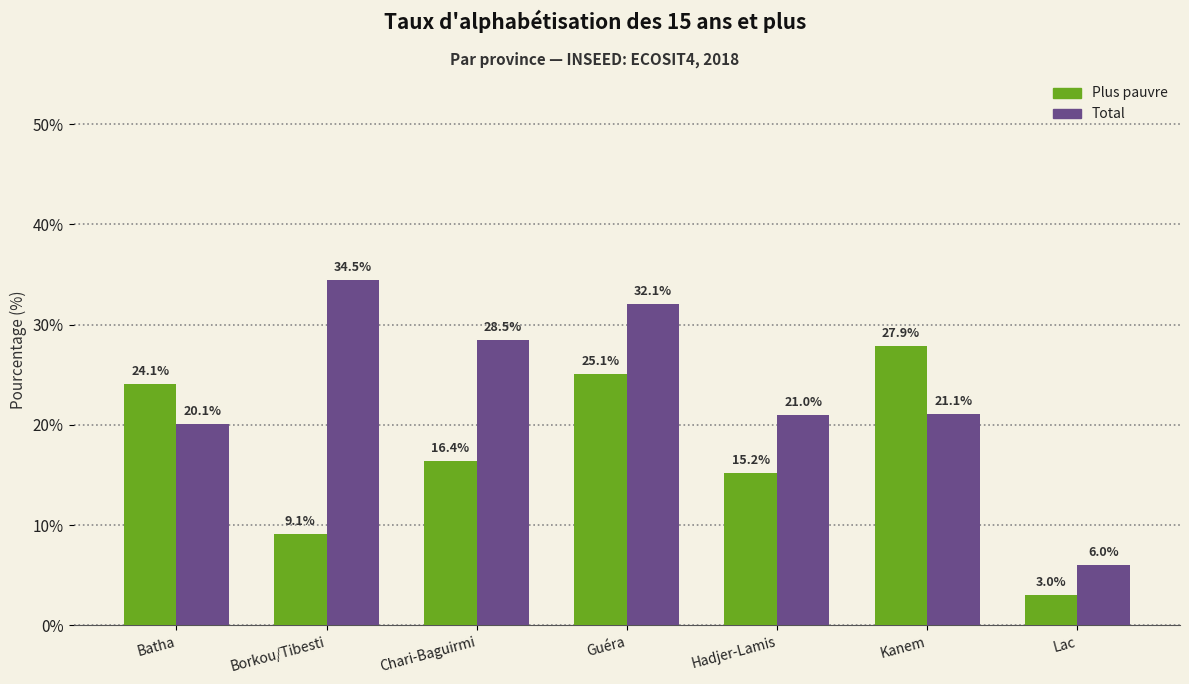

What is the difference between the second highest and minimum values in the Total series?

26.1